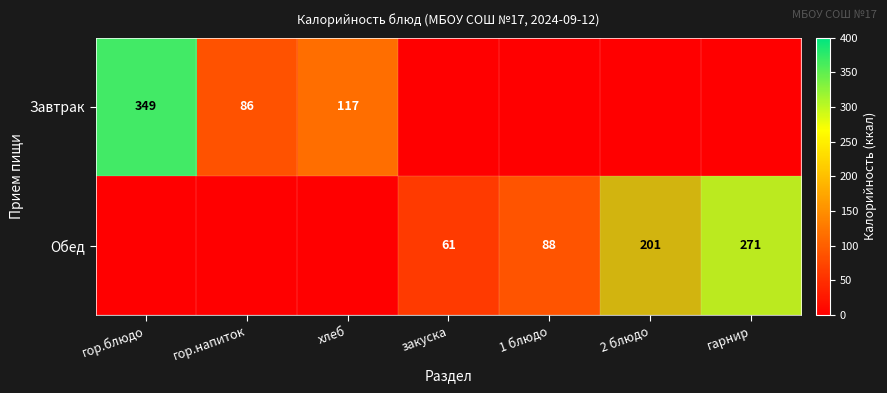

Which series has the largest range (max minus min)?

Завтрак